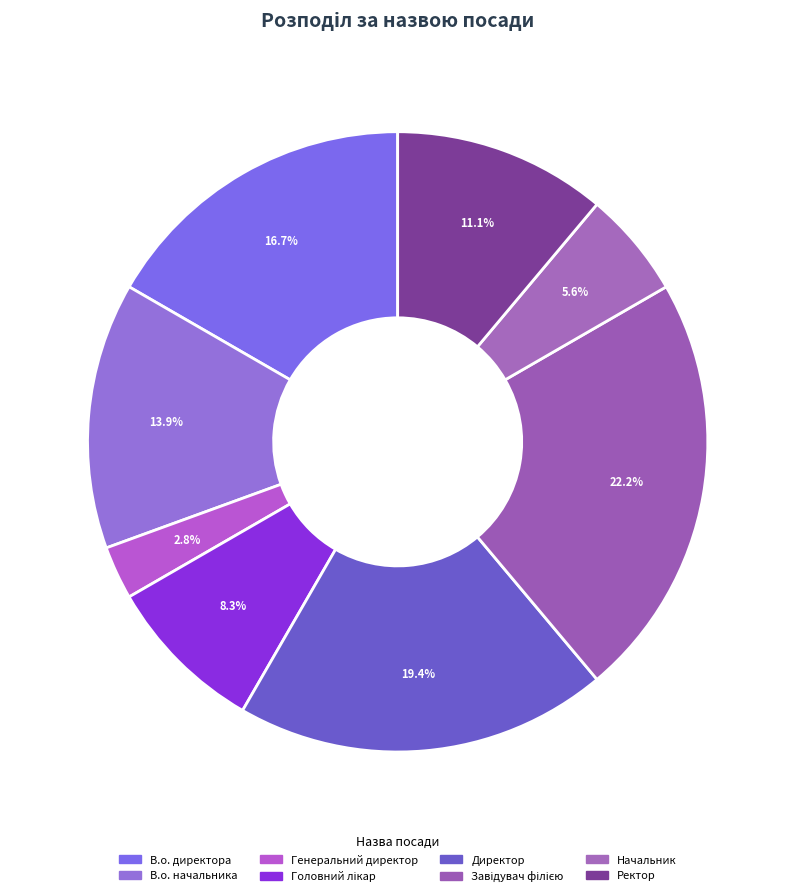

Which category has the smallest portion of the pie?

Генеральний директор